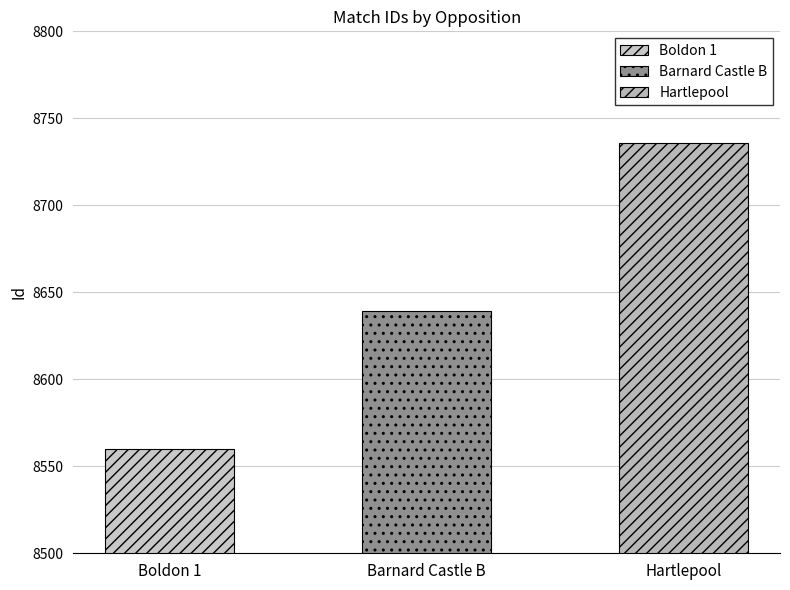

What is the label of the 3rd bar from the right?

Boldon 1